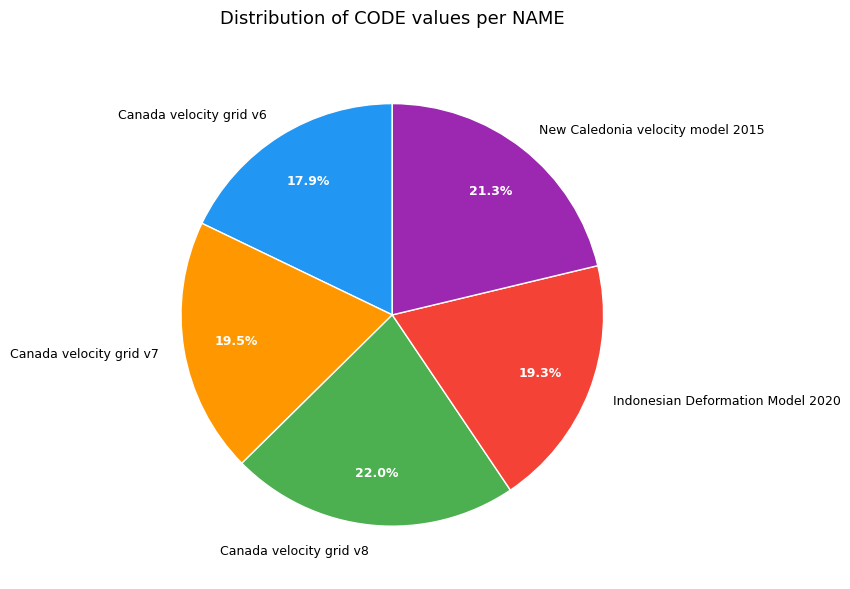

True or false: New Caledonia velocity model 2015 accounts for 21% of the total.

True